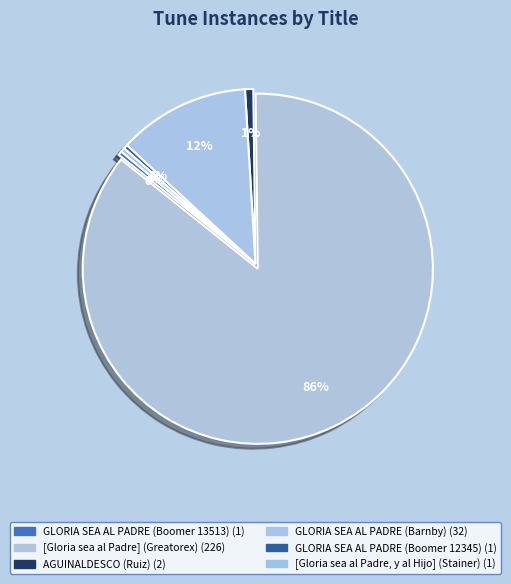

Rank the categories by value from highest to lowest.

[Gloria sea al Padre] (Greatorex), GLORIA SEA AL PADRE (Barnby), AGUINALDESCO (Ruiz), GLORIA SEA AL PADRE (Boomer 13513), GLORIA SEA AL PADRE (Boomer 12345), [Gloria sea al Padre, y al Hijo] (Stainer)